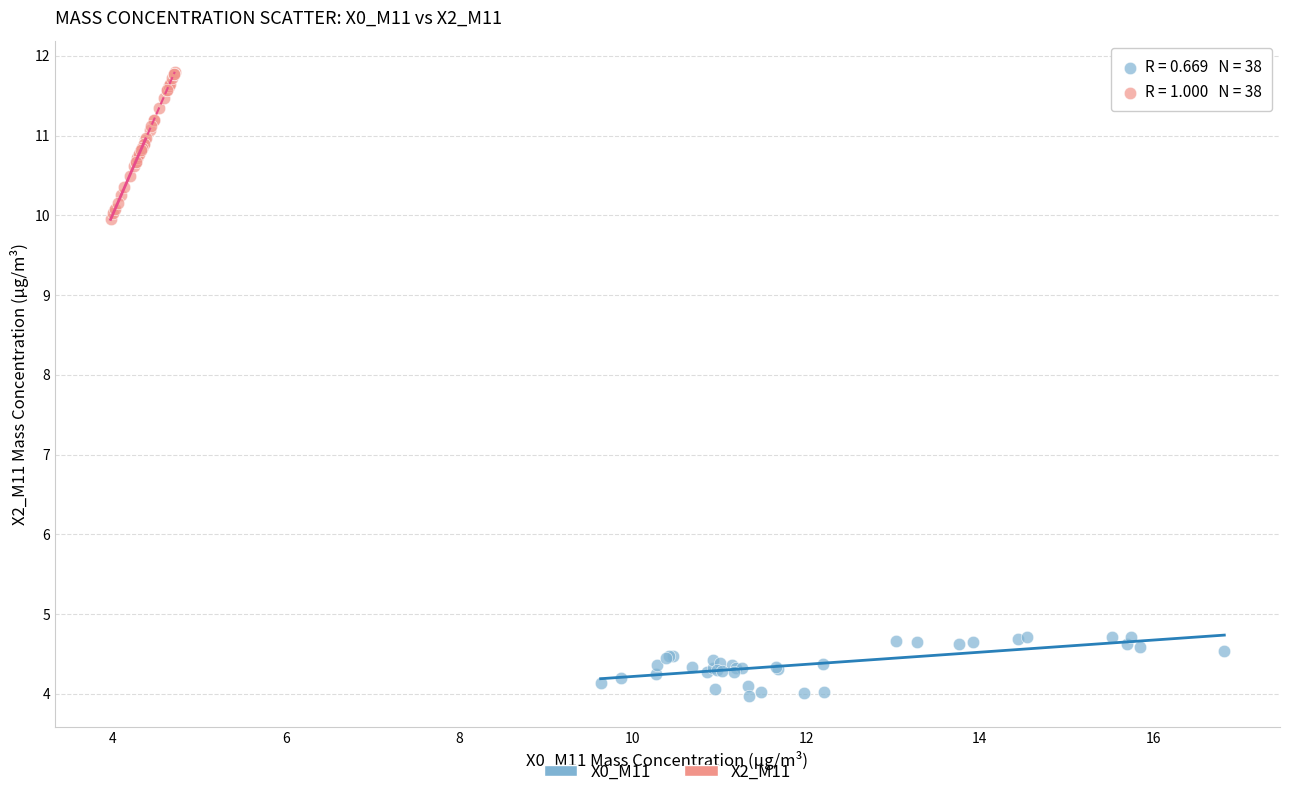

Which series reaches the minimum Y coordinate?

X0_M11